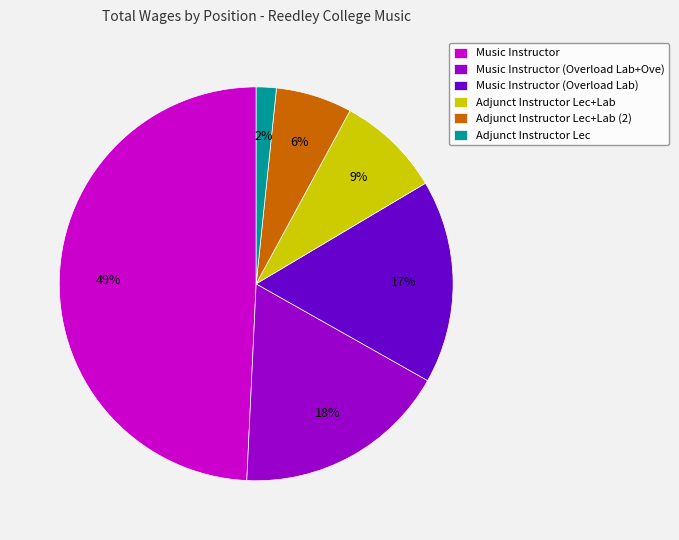

Which category has the biggest portion of the pie?

Music Instructor